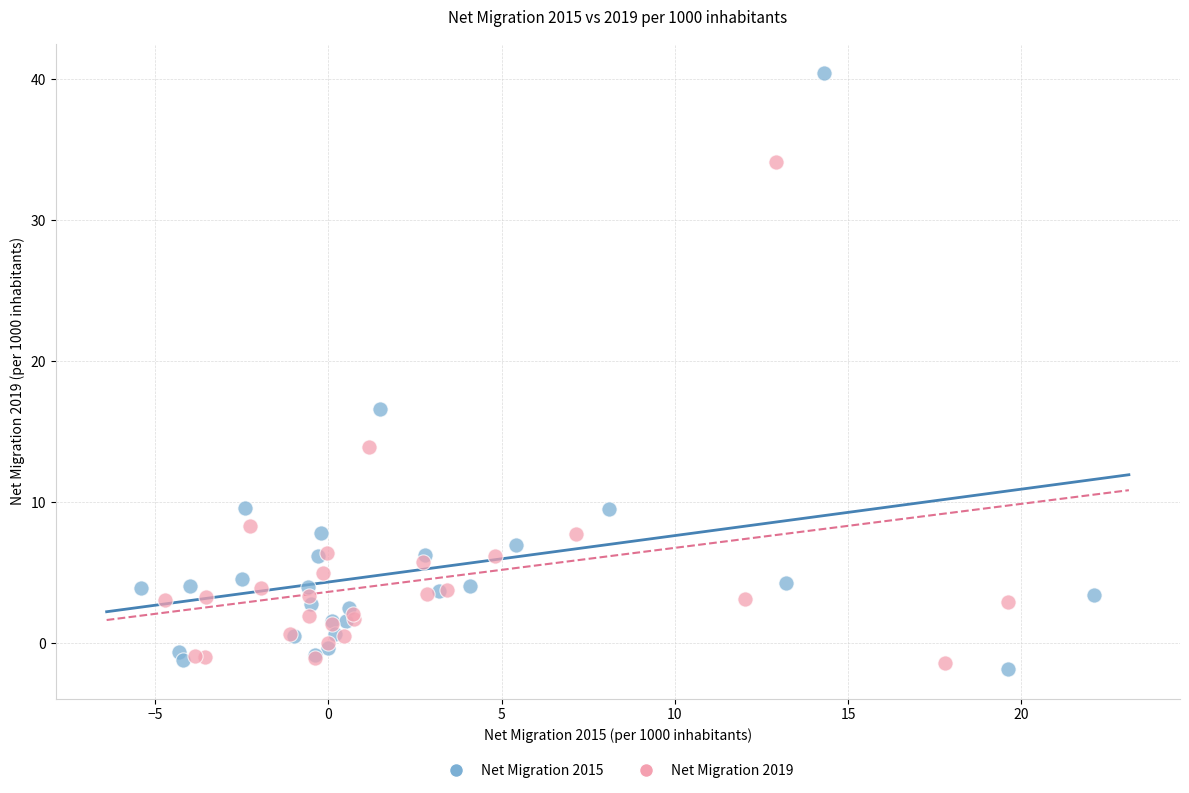

What are all the series names shown in the legend?

Net Migration 2015, Net Migration 2019